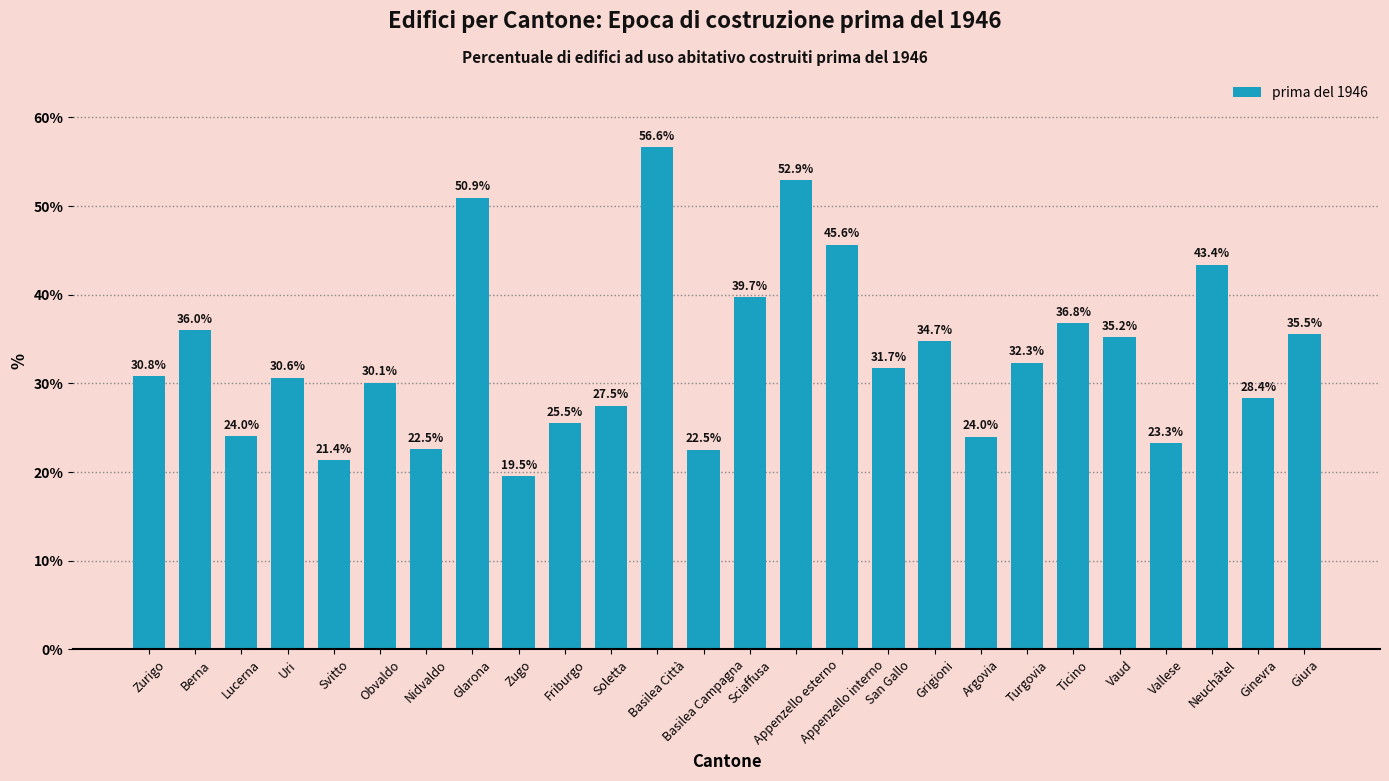

What is the label of the 18th bar from the right?

Zugo